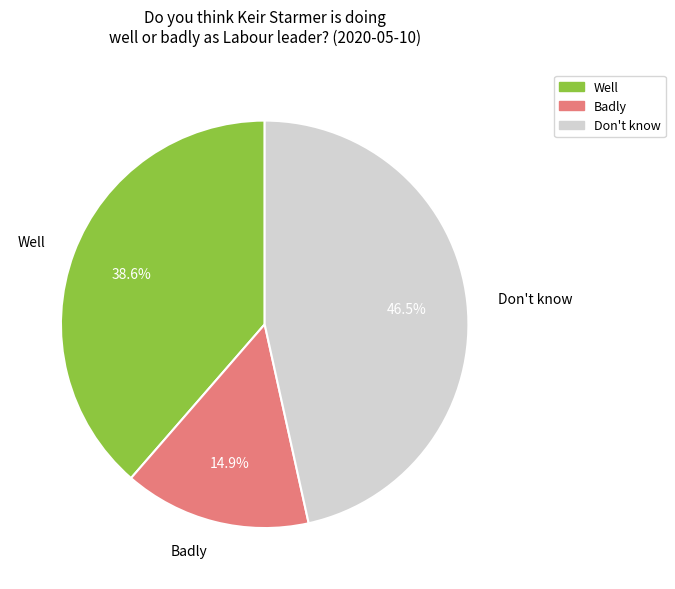

True or false: Badly accounts for 27% of the total.

False